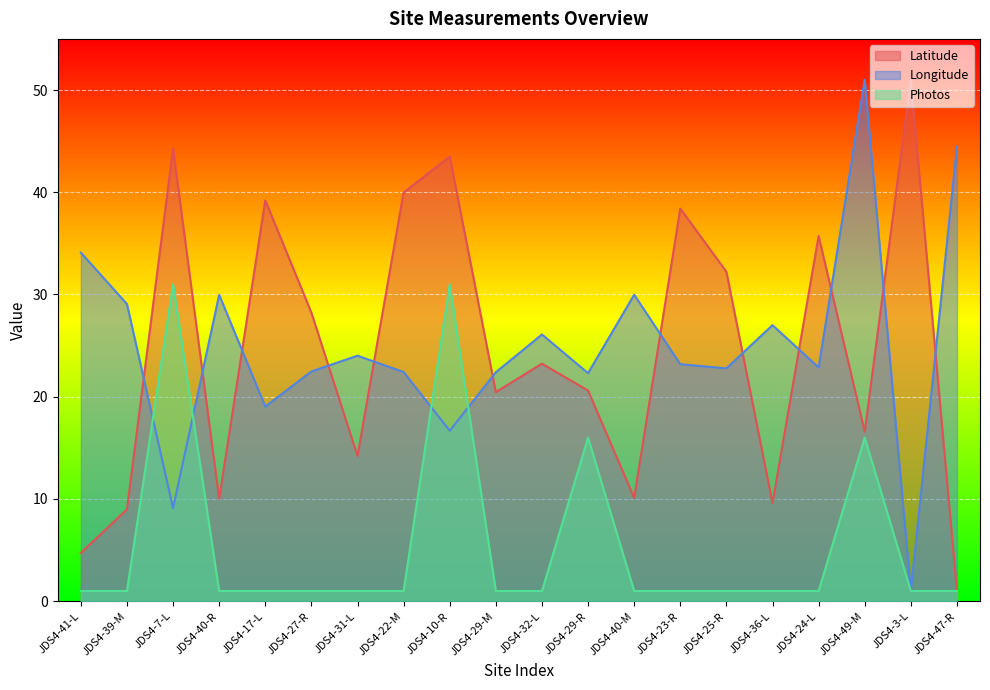

What is the sum of the Longitude values at JDS4-29-M and JDS4-49-M?

73.4